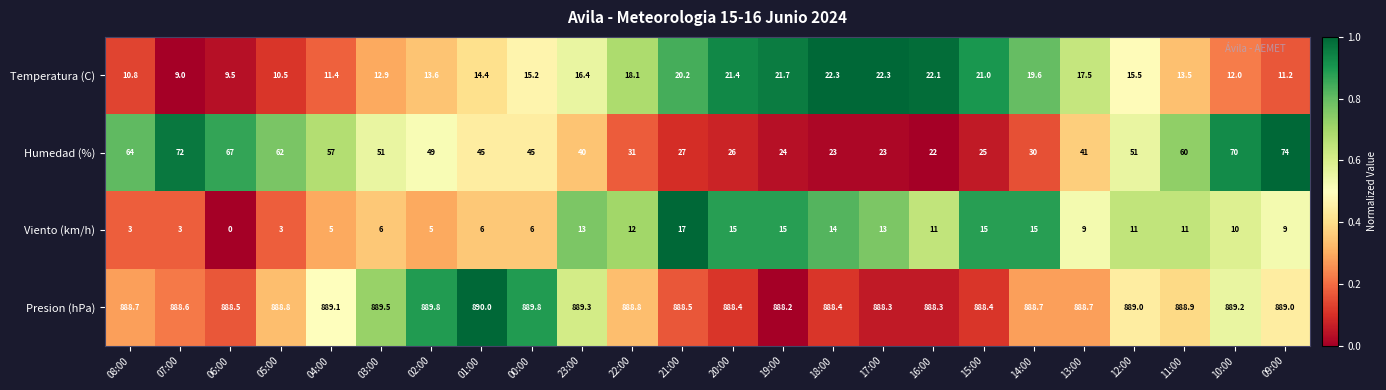

At how many categories does at least one series exceed 0?

24